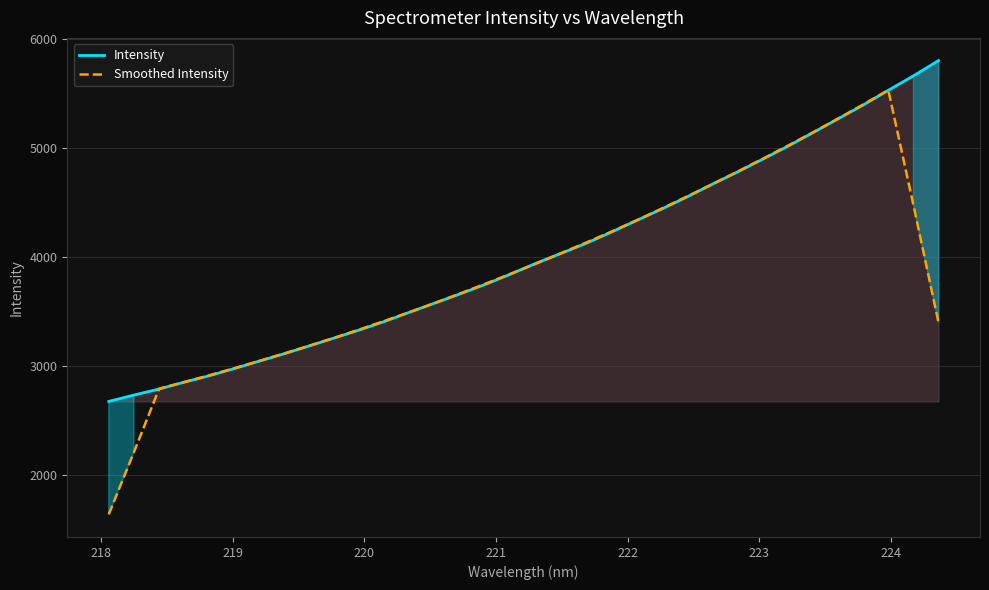

Which series ends up on top after the final intersection of Smoothed Intensity and Intensity?

Intensity